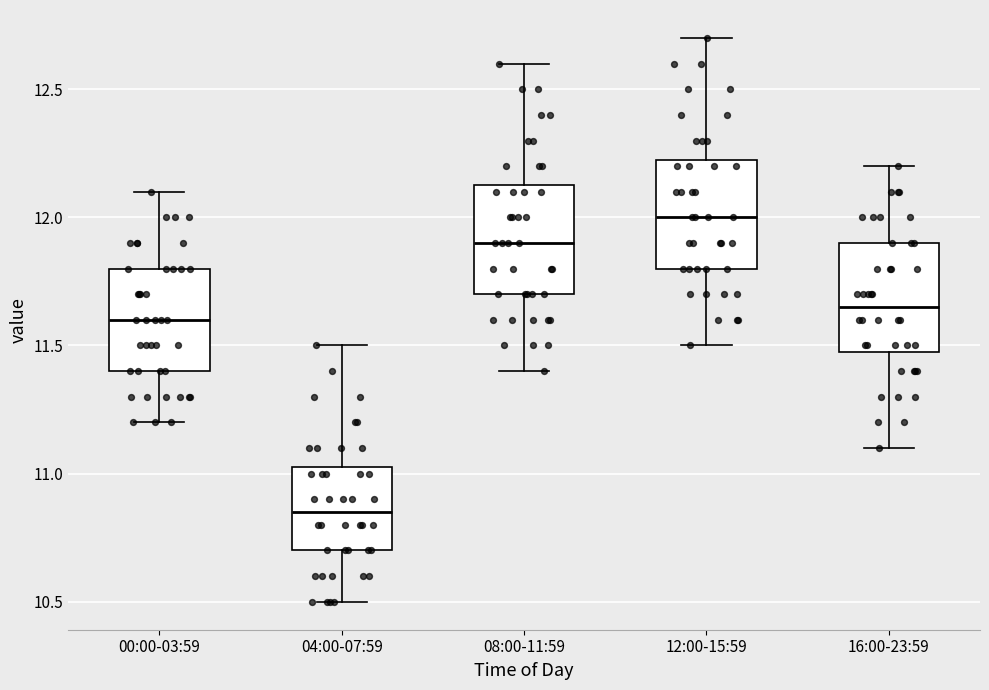

Reading left to right, read every box against the y-axis: the position of its median line, the range the box covers, and the ends of its whiskers. The values are not printed on the chart, so give them approximately, as read against the axis.

00:00-03:59: median 11.60, box 11.40 to 11.80, whiskers 11.20 to 12.10
04:00-07:59: median 10.85, box 10.70 to 11.05, whiskers 10.50 to 11.50
08:00-11:59: median 11.90, box 11.70 to 12.15, whiskers 11.40 to 12.60
12:00-15:59: median 12.00, box 11.80 to 12.25, whiskers 11.50 to 12.70
16:00-23:59: median 11.65, box 11.50 to 11.90, whiskers 11.10 to 12.20